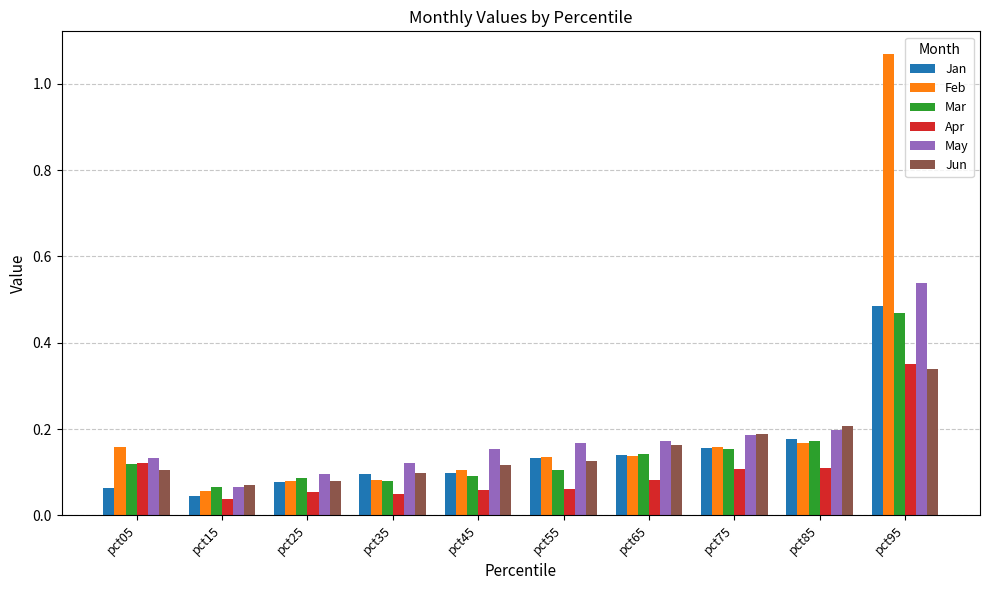

True or false: May has a value of 0.2 at pct55.

True